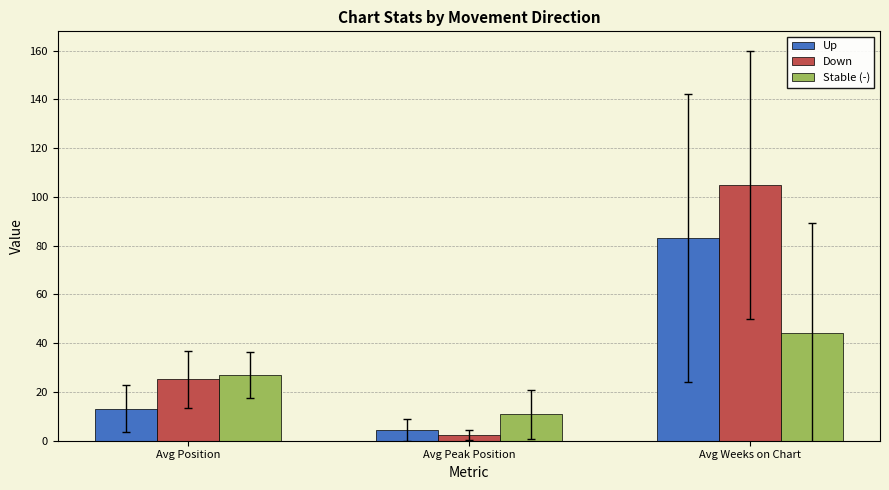

List the series in order of their overall mean, highest first.

Down, Up, Stable (-)